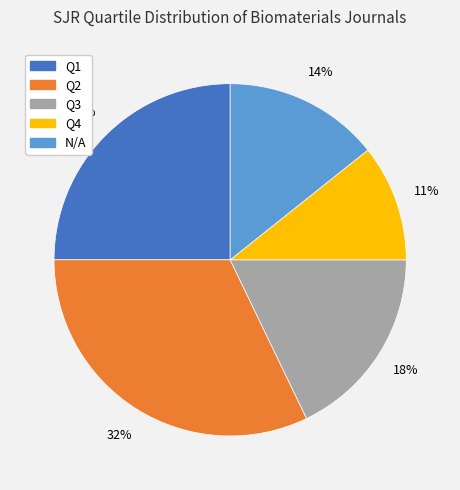

How many slices are in this pie chart?

5